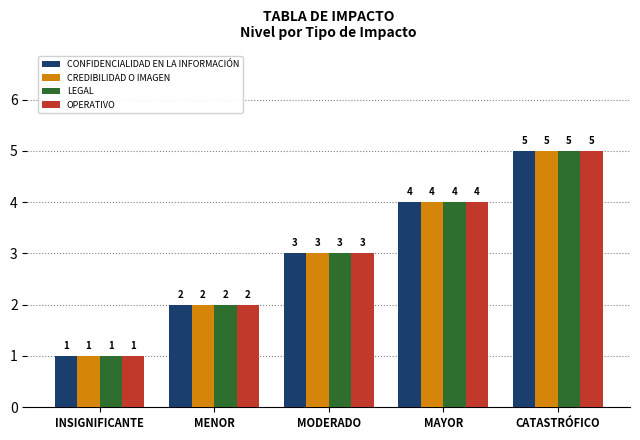

What is the value of the CONFIDENCIALIDAD EN LA INFORMACIÓN bar at the 1st from the left?

1